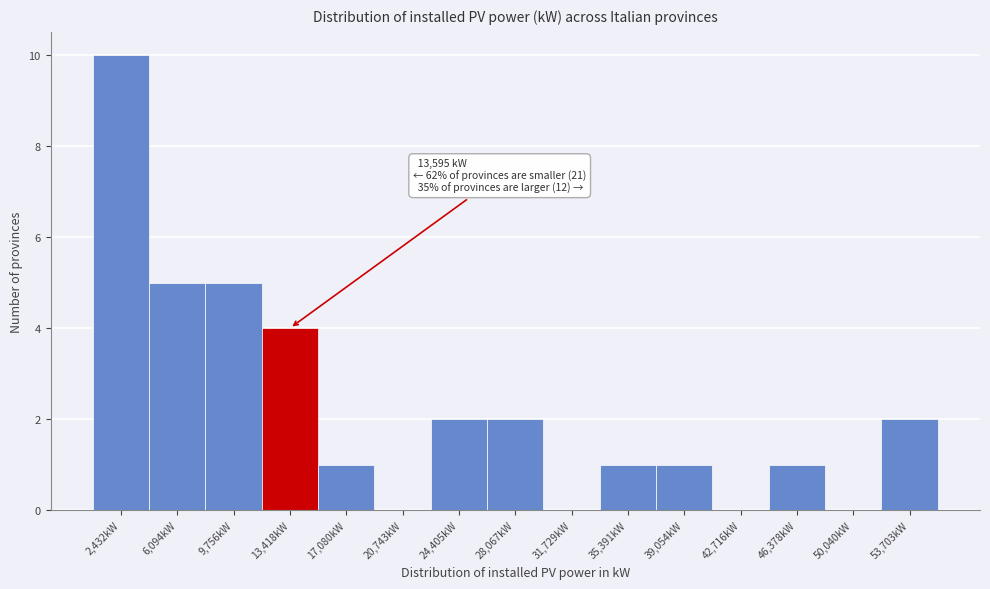

Reading right to left, list all the values displayed in this chart.

53,703kW=2	50,040kW=0	46,378kW=1	42,716kW=0	39,054kW=1	35,391kW=1	31,729kW=0	28,067kW=2	24,405kW=2	20,743kW=0	17,080kW=1	13,418kW=4	9,756kW=5	6,094kW=5	2,432kW=10